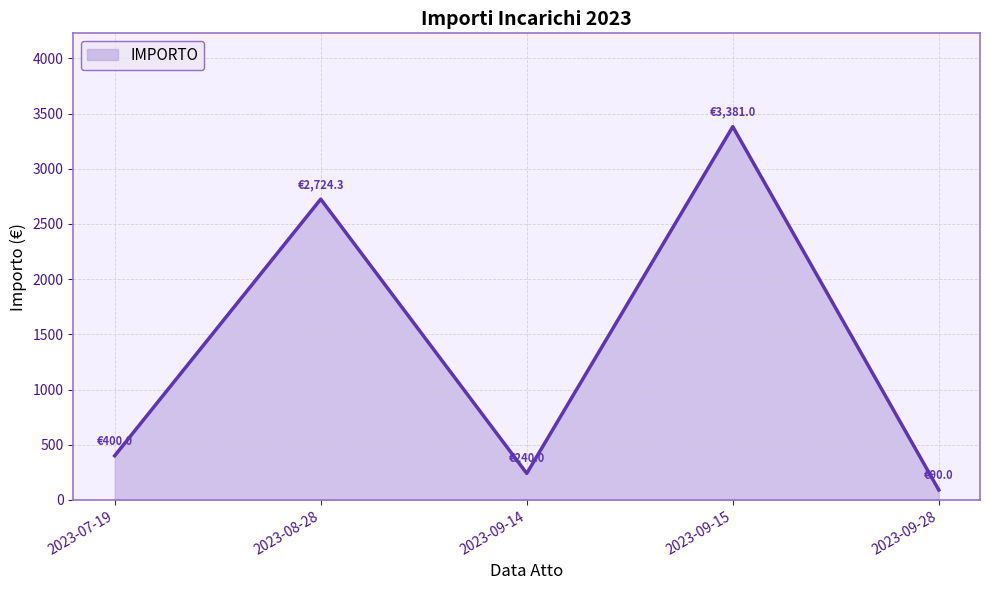

Count the number of categories in the chart.

5